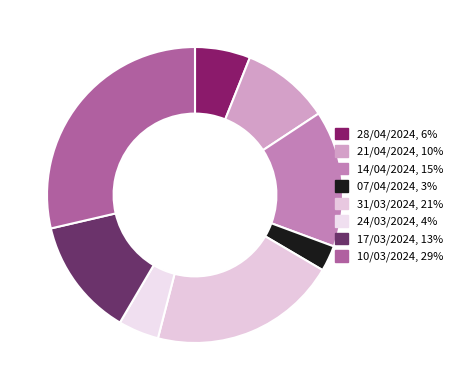

How many segments does this pie chart have?

8